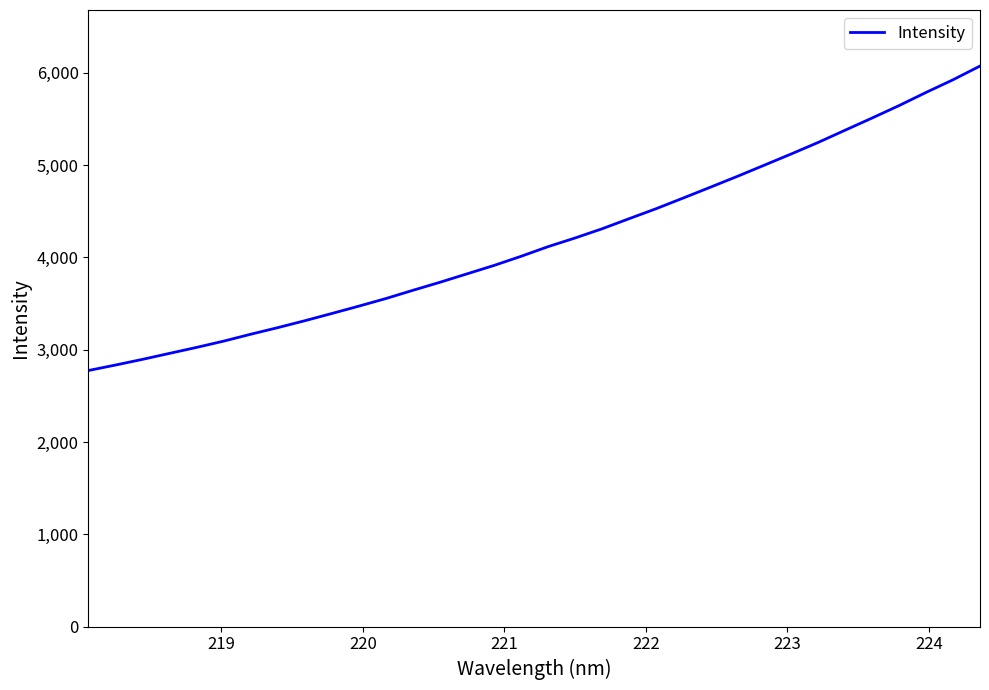

Reading left to right, extract all data points from this chart.

2774.6	2833.7	2895.4	2960.3	3024.9	3092.9	3167.5	3239.0	3313.9	3392.3	3472.1	3554.3	3643.6	3730.6	3821.7	3912.9	4011.7	4116.4	4210.3	4310.0	4419.5	4527.8	4642.8	4759.4	4877.1	4998.5	5120.3	5245.5	5378.3	5510.3	5645.2	5787.7	5924.8	6073.6